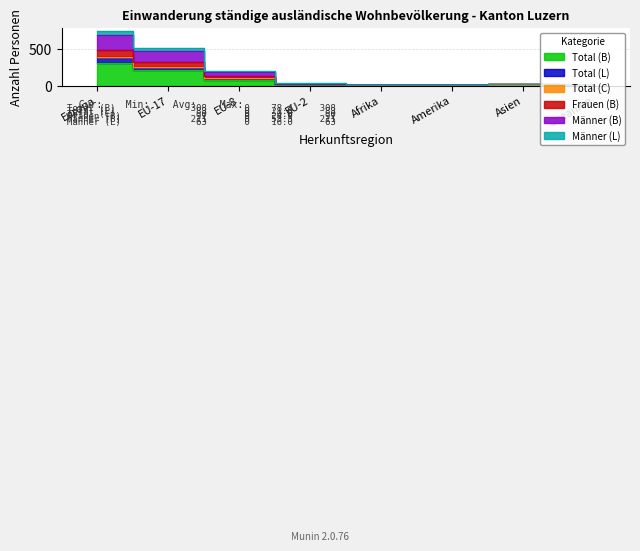

True or false: Frauen (B) and Männer (B) intersect in this chart.

False